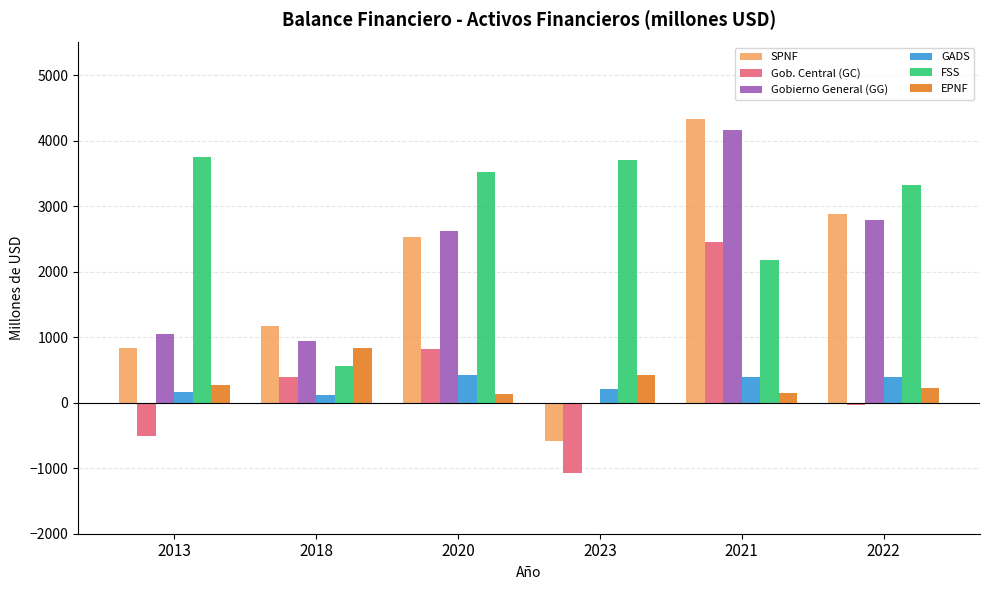

Is it true that EPNF equals 219.1 at 2022?

True